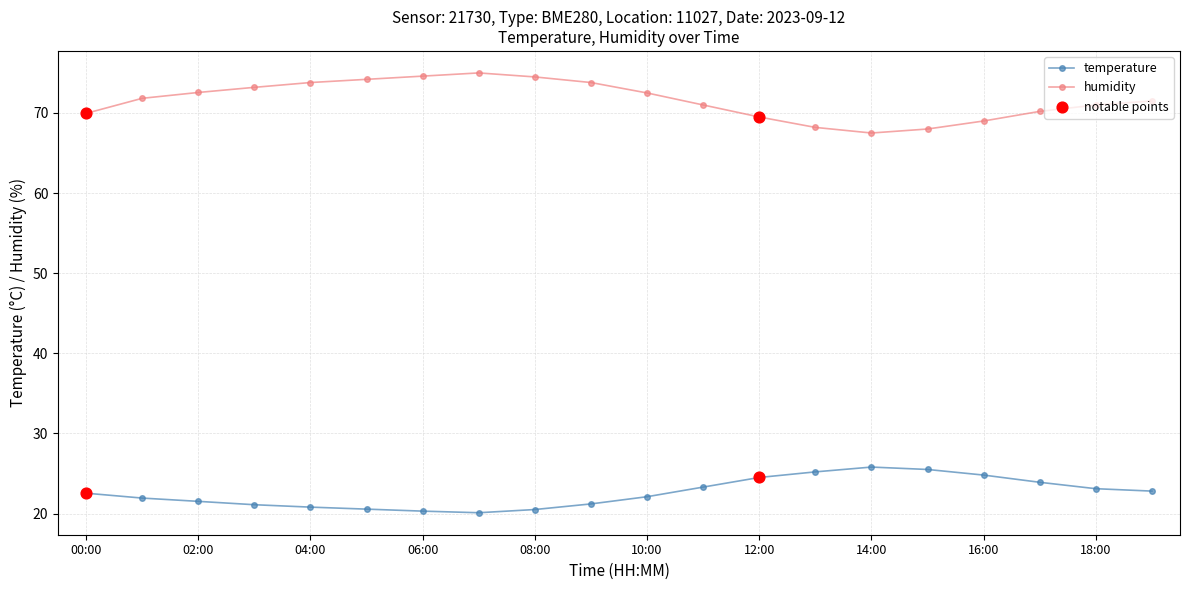

Which series has the largest total across all categories?

humidity